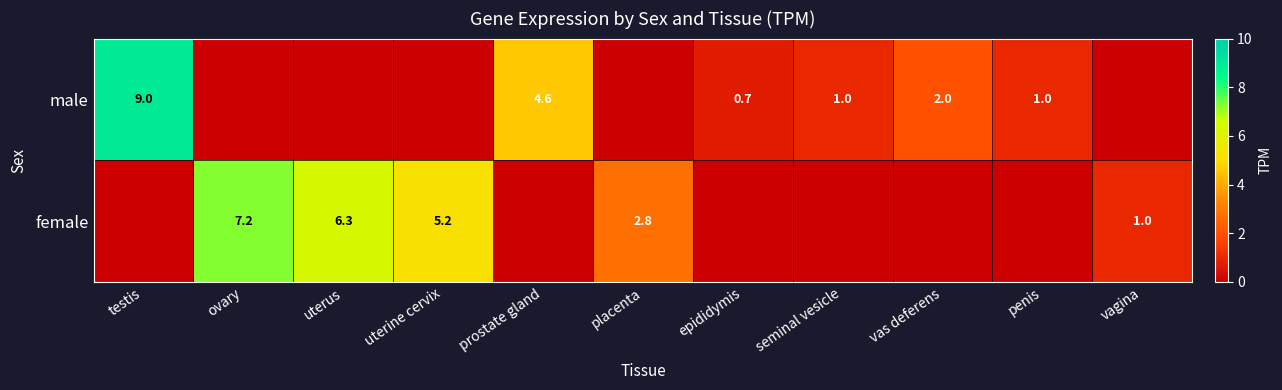

Is it true that female equals 6.3 at uterus?

True